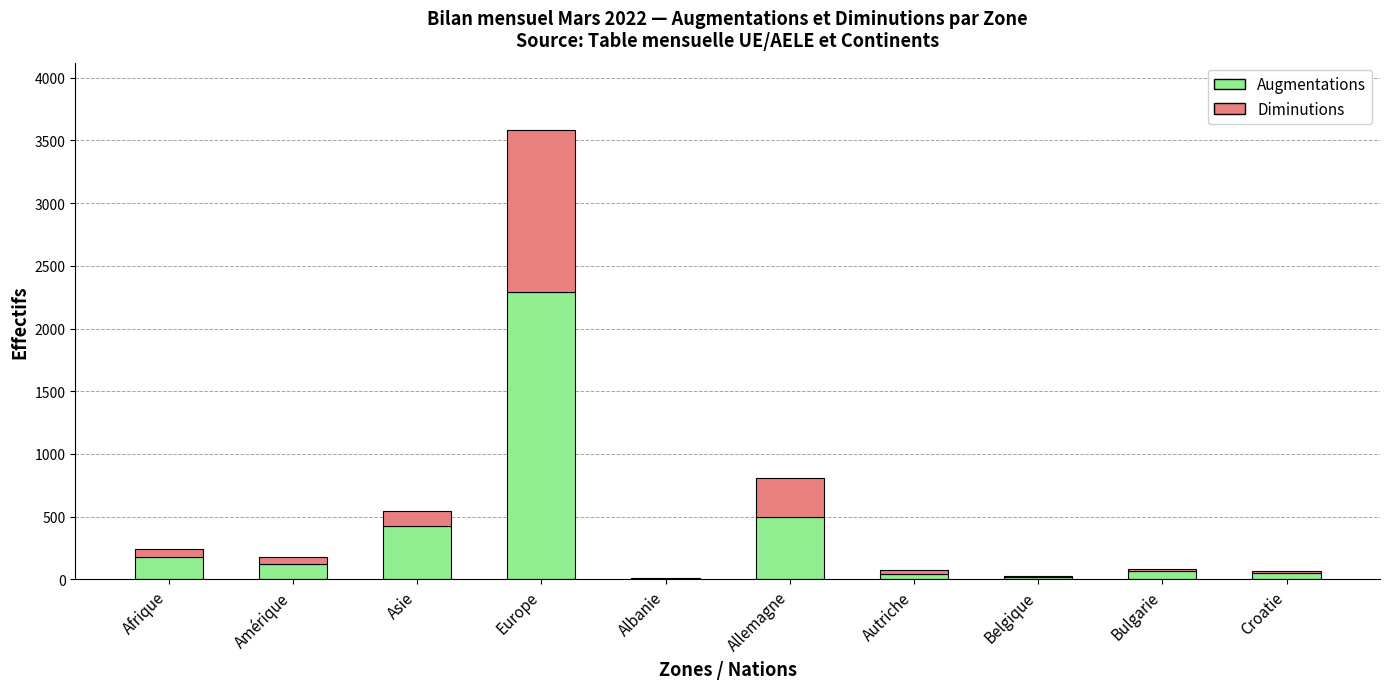

At which category is the sum across all series the highest?

Europe